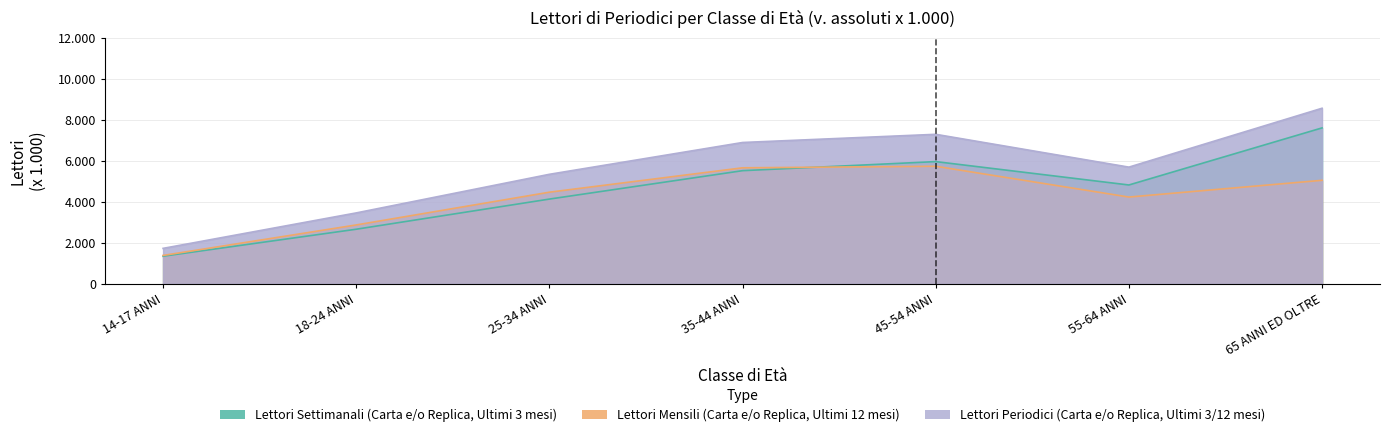

Read the Lettori Settimanali (Carta e/o Replica, Ultimi 3 mesi) value at 55-64 ANNI, to the nearest 50.

4800